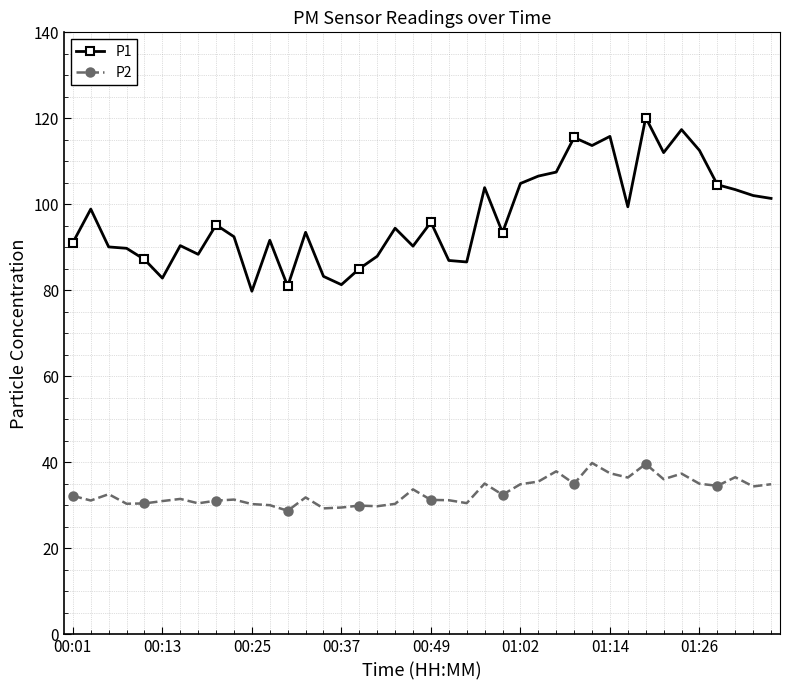

True or false: P1 and P2 cross at least once.

False